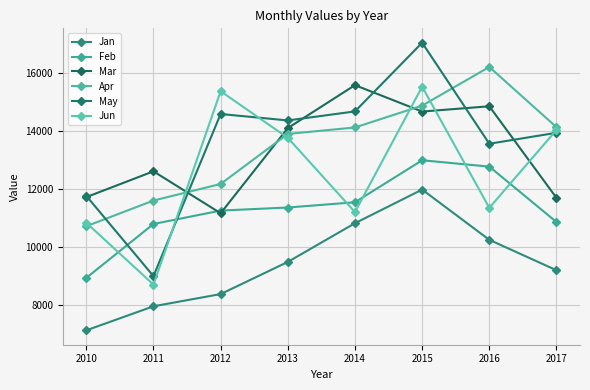

Rank the categories by Jan value from highest to lowest.

2015, 2014, 2016, 2013, 2017, 2012, 2011, 2010